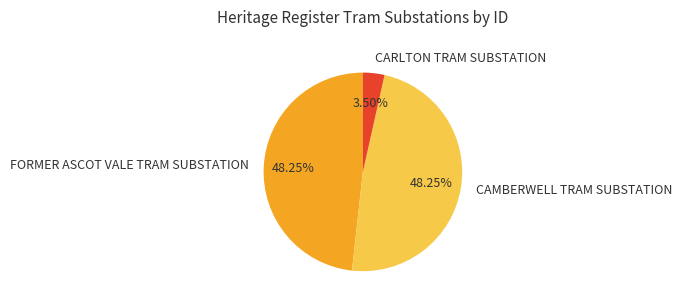

Which slice is the smallest?

CARLTON TRAM SUBSTATION